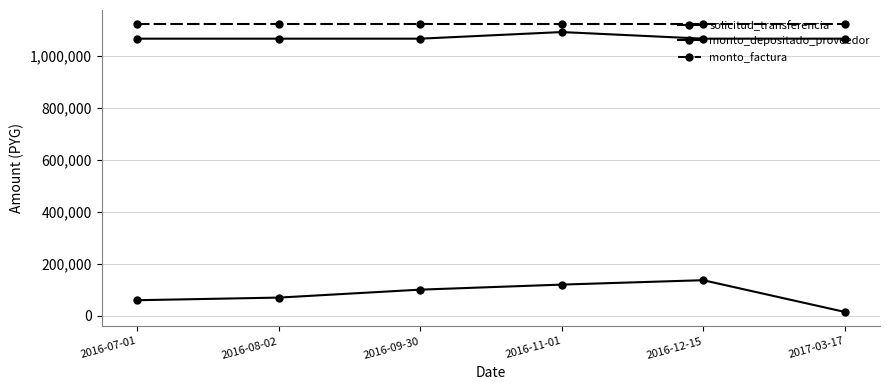

Is this an area chart (filled region under the line)?

No